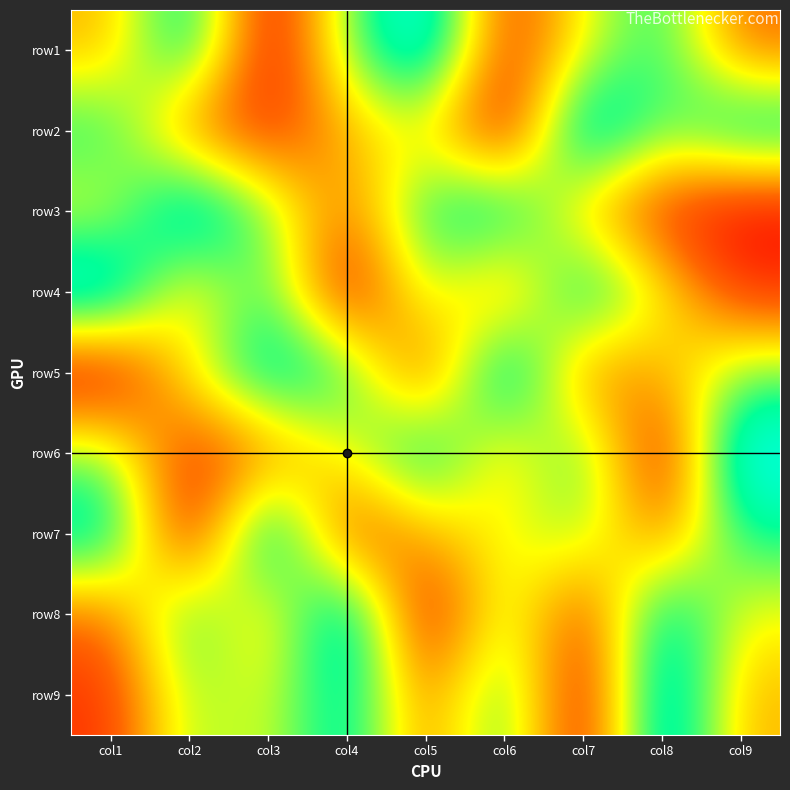

Reading left to right, extract all data points from this chart.

row1: col1=4	col2=8	col3=1	col4=6	col5=9	col6=2	col7=5	col8=7	col9=3
row2: col1=7	col2=3	col3=2	col4=4	col5=5	col6=1	col7=9	col8=6	col9=8
row3: col1=5	col2=9	col3=6	col4=3	col5=7	col6=8	col7=4	col8=2	col9=1
row4: col1=9	col2=4	col3=7	col4=1	col5=6	col6=3	col7=8	col8=5	col9=2
row5: col1=1	col2=5	col3=8	col4=7	col5=2	col6=9	col7=3	col8=4	col9=6
row6: col1=6	col2=2	col3=3	col4=5	col5=8	col6=4	col7=7	col8=1	col9=9
row7: col1=8	col2=1	col3=9	col4=2	col5=4	col6=5	col7=6	col8=3	col9=7
row8: col1=3	col2=7	col3=4	col4=9	col5=1	col6=6	col7=2	col8=8	col9=5
row9: col1=2	col2=6	col3=5	col4=8	col5=3	col6=7	col7=1	col8=9	col9=4